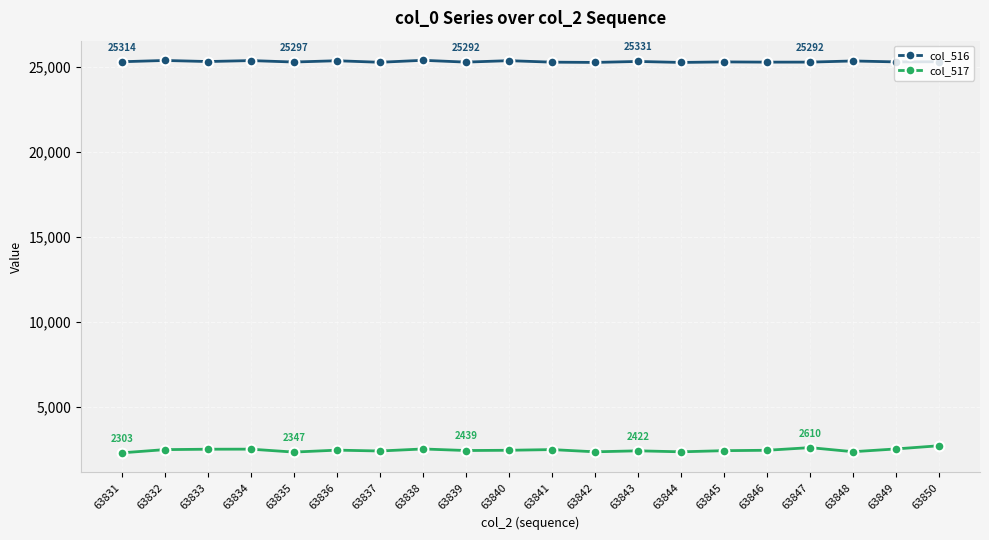

Which series has the largest range (max minus min)?

col_517